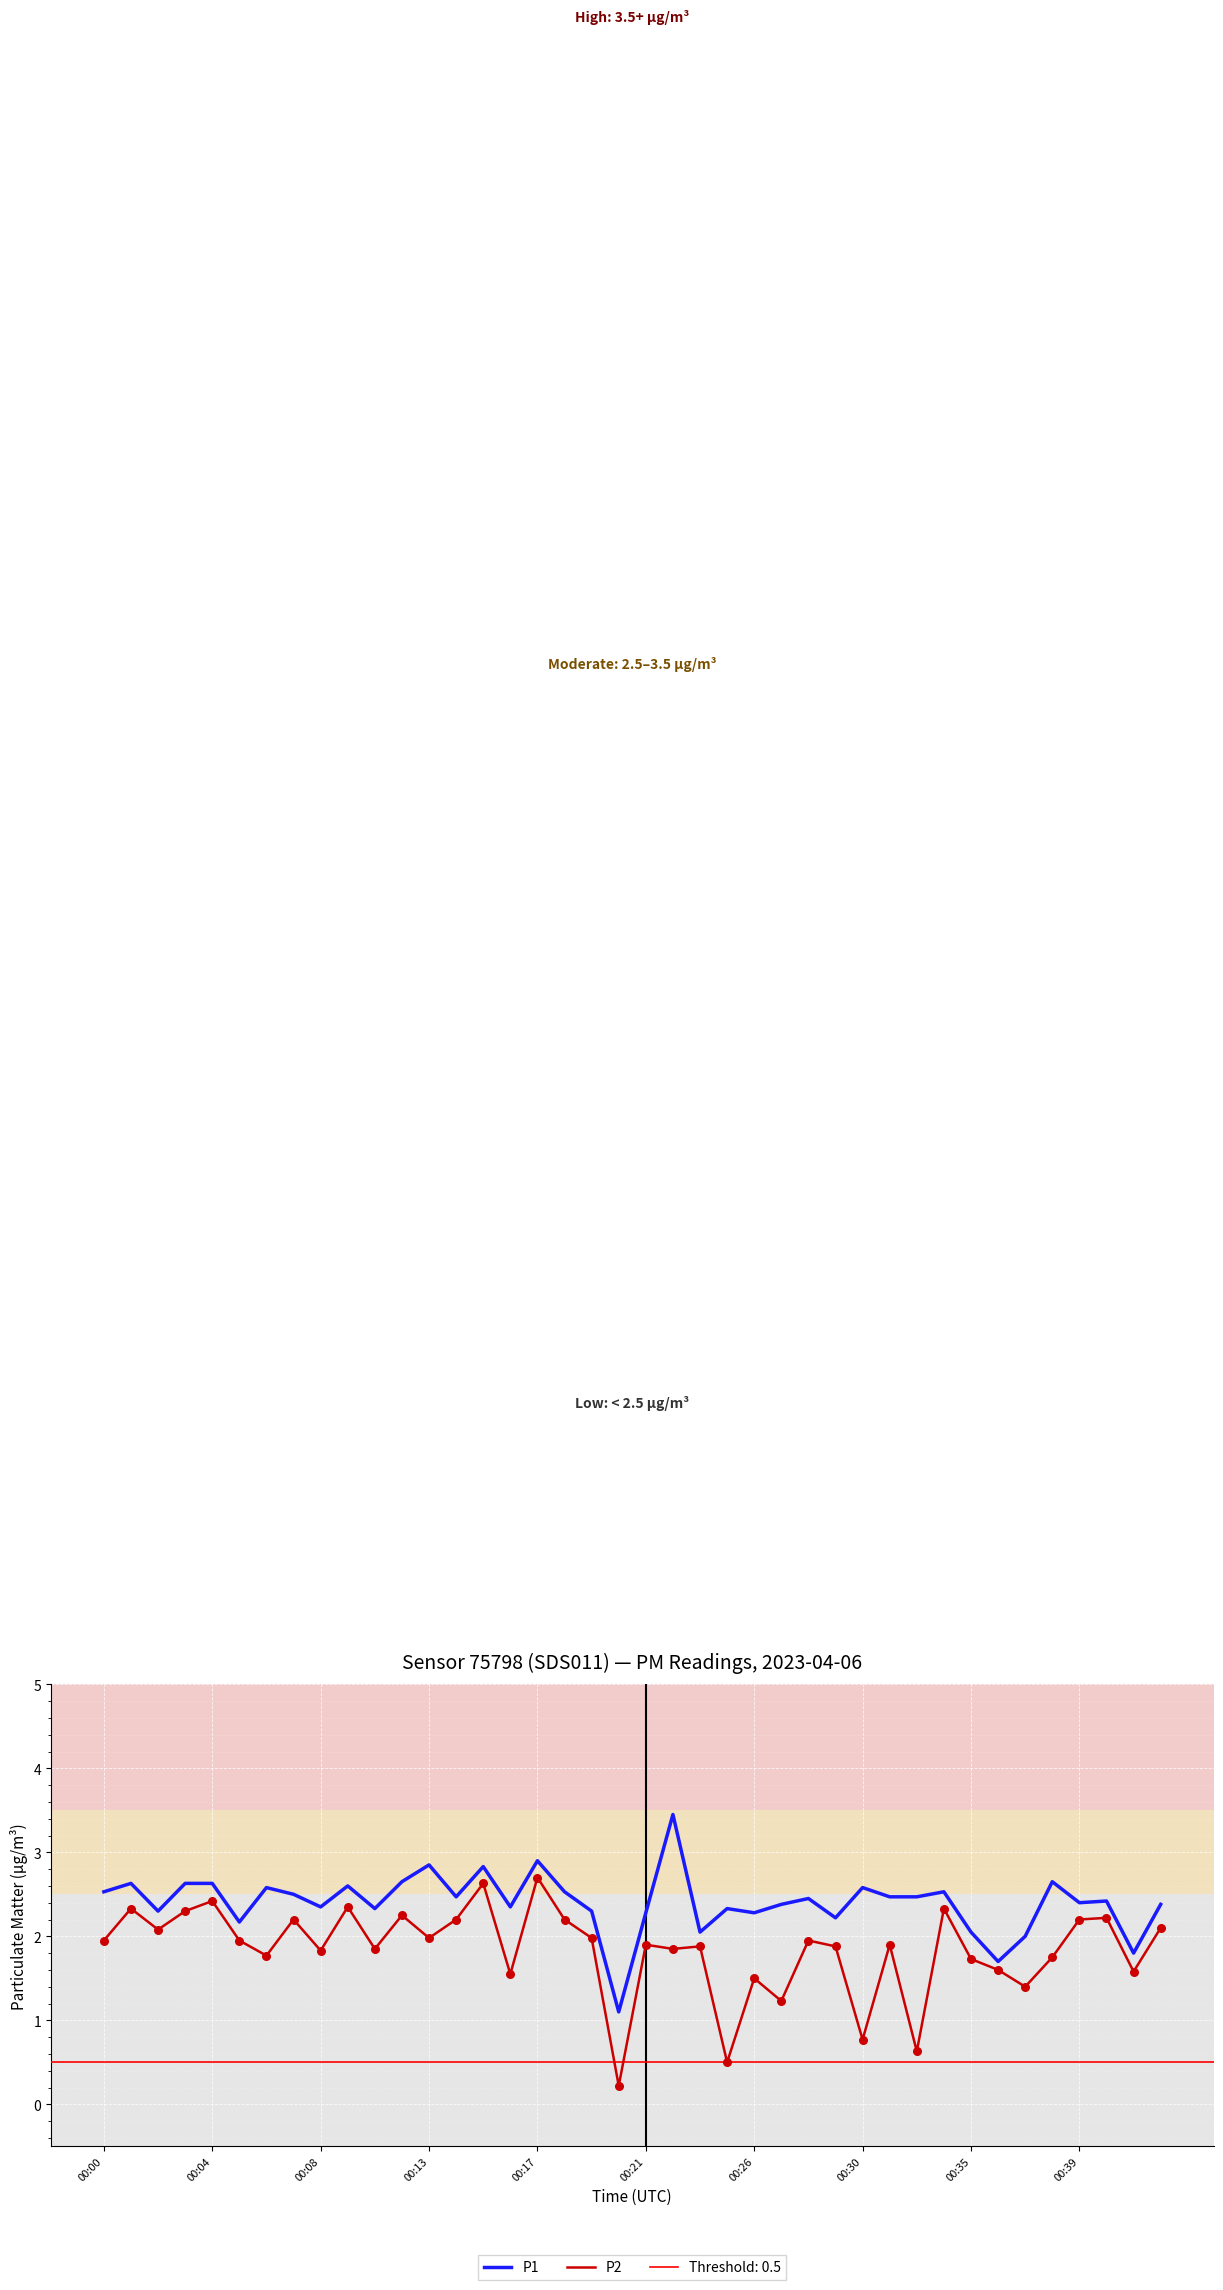

Is the value of P1 at 00:00 greater than the value of P2 at 31?

Yes